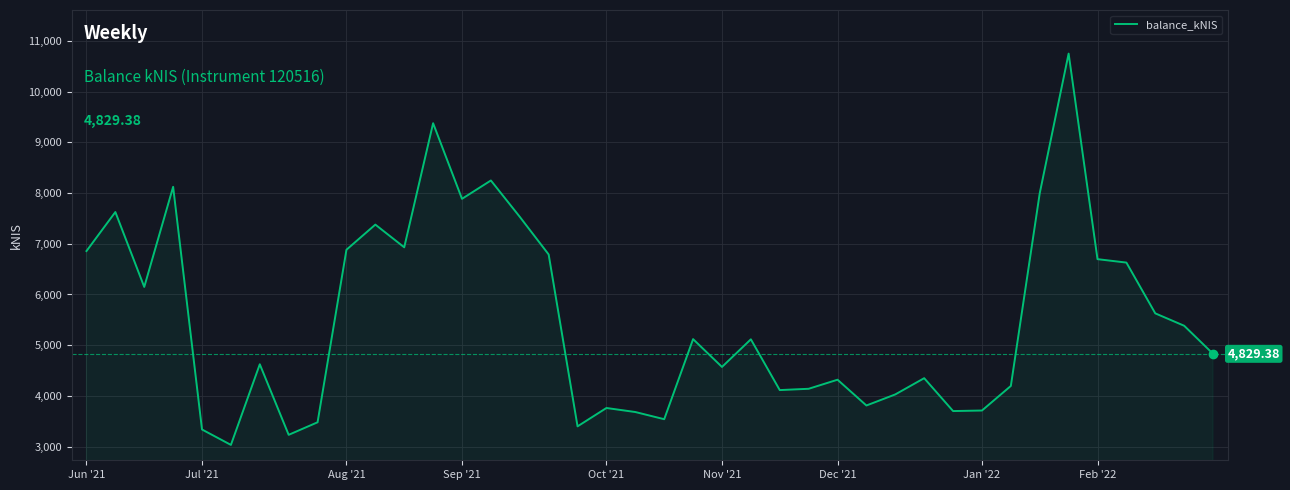

What is the change in value from Sep '21 to Jan '22?

-4175.9